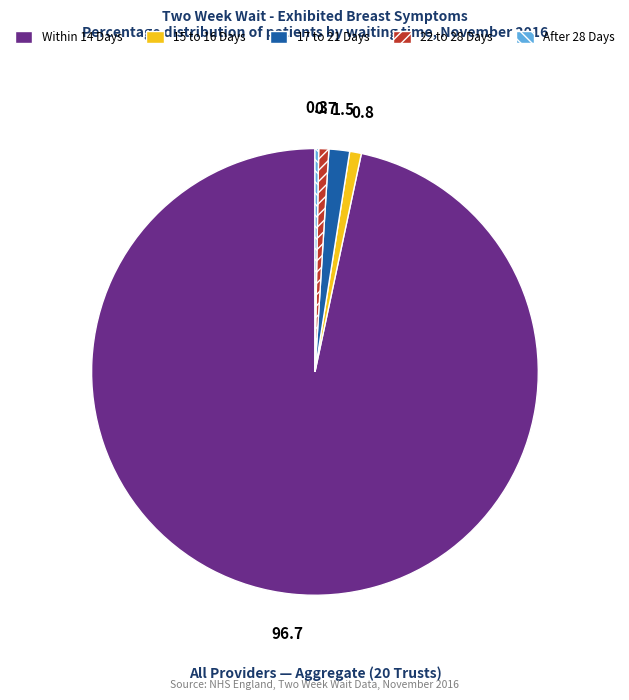

Is there a majority slice in this chart?

Yes